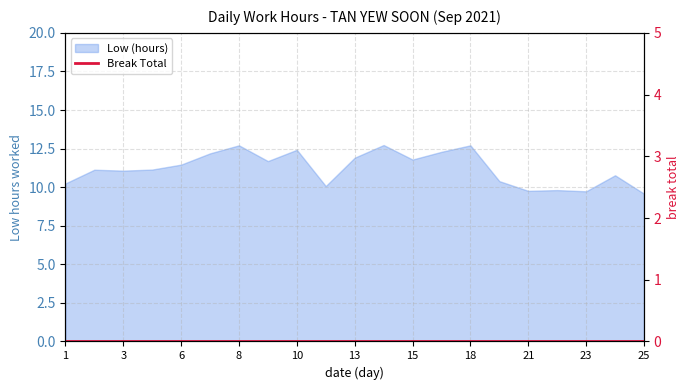

List the labels in order of value, smallest first.

25, 23, 21, 22, 11, 1, 20, 24, 3, 2, 4, 6, 9, 15, 13, 7, 17, 10, 8, 18, 14